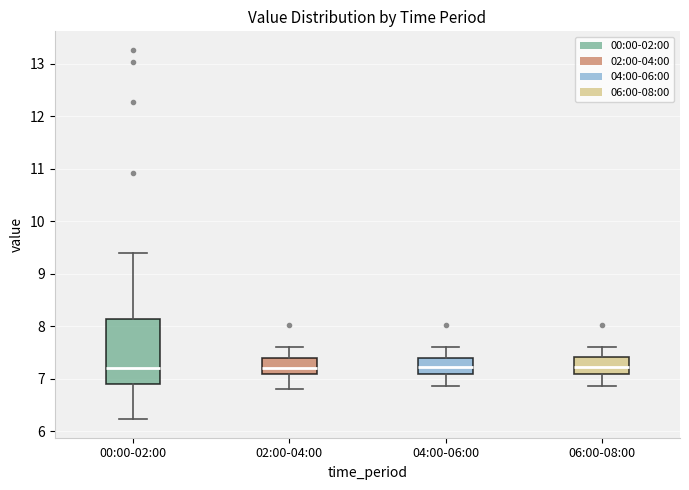

Where is the lower edge of the box for 04:00-06:00 on the y-axis? The values are not printed on the chart, so give them approximately, as read against the axis.

7.1